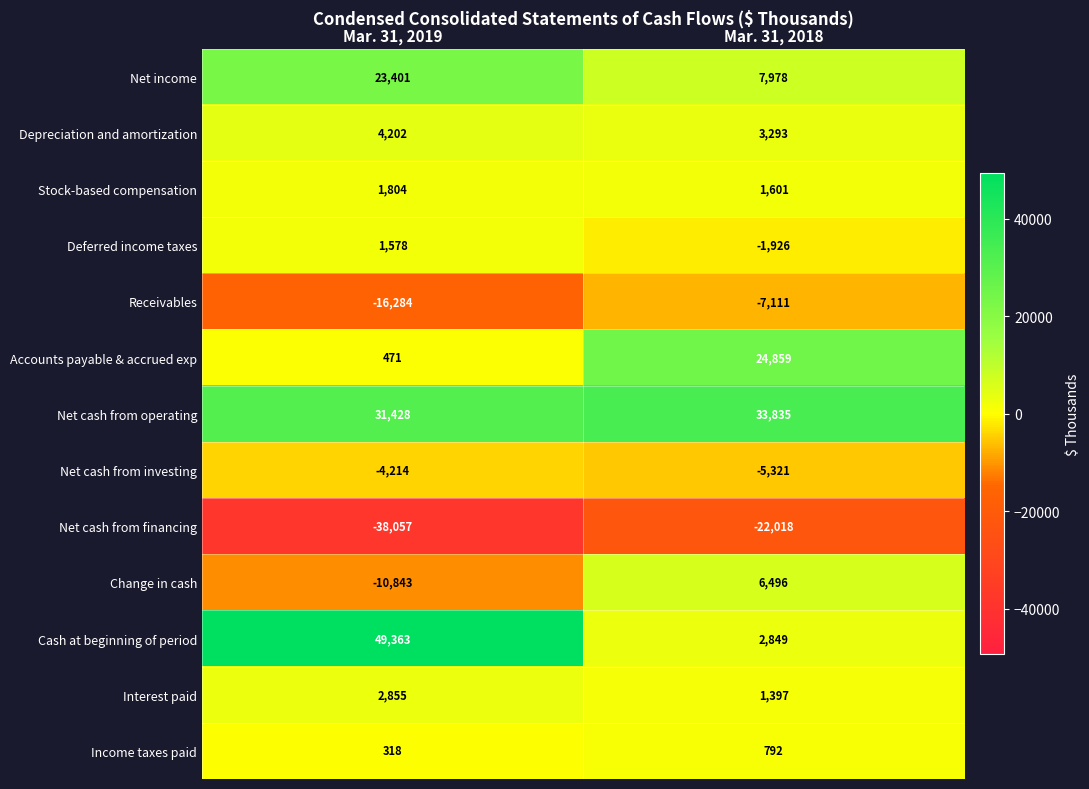

What is the sum of the Income taxes paid values at Mar. 31, 2019 and Mar. 31, 2018?

1110